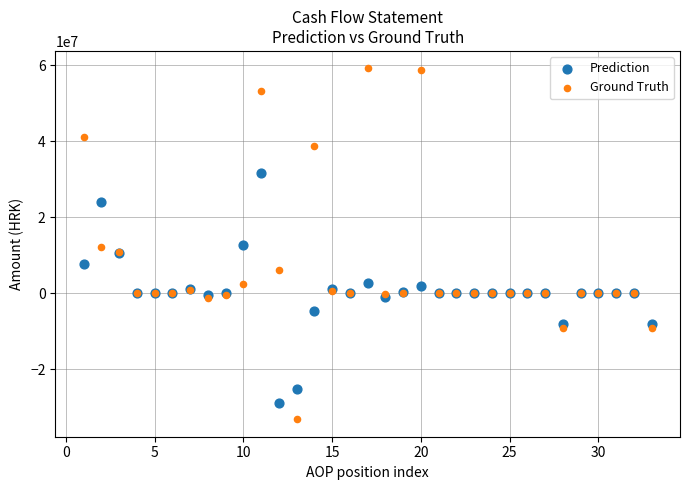

What are all the series names shown in the legend?

Prediction, Ground Truth